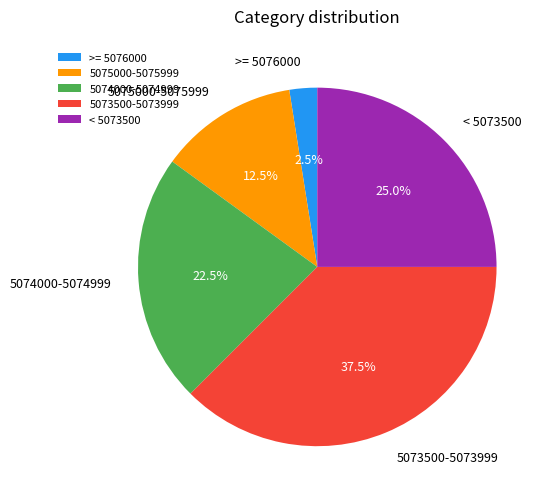

Which slice is the smallest?

>= 5076000